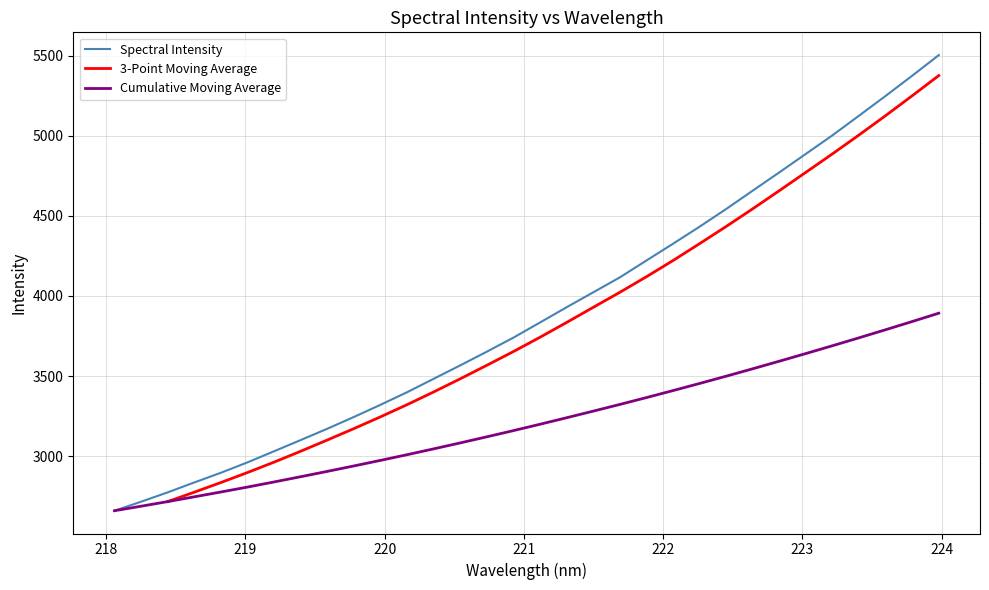

What is the sum of the values at 223.2172 and 223.7895?

10379.1